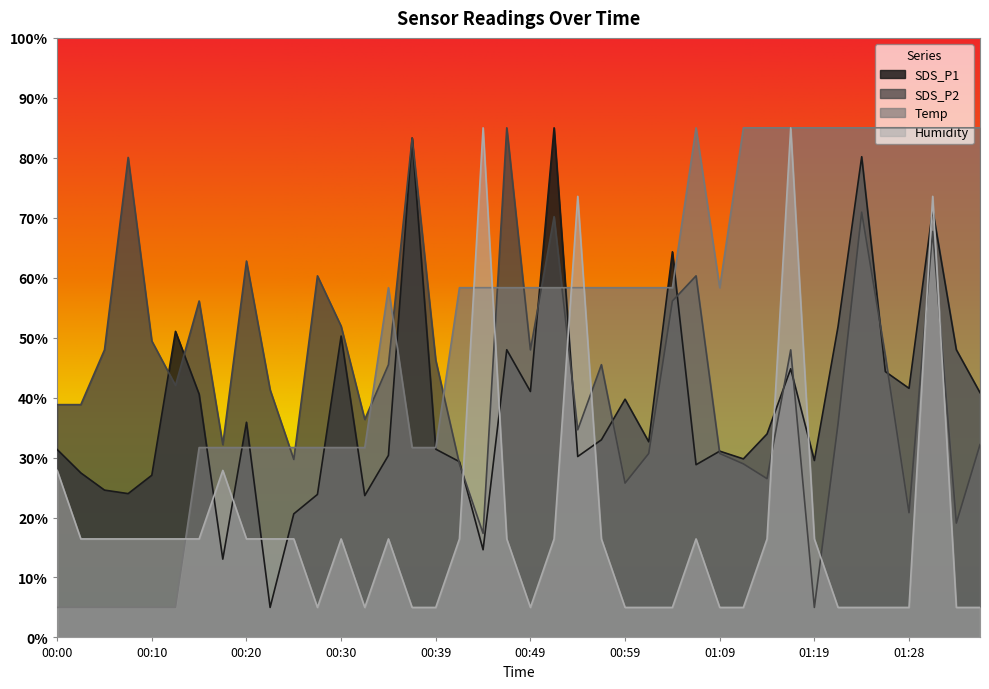

What is the approximate value of SDS_P1 at 00:27?

23.8